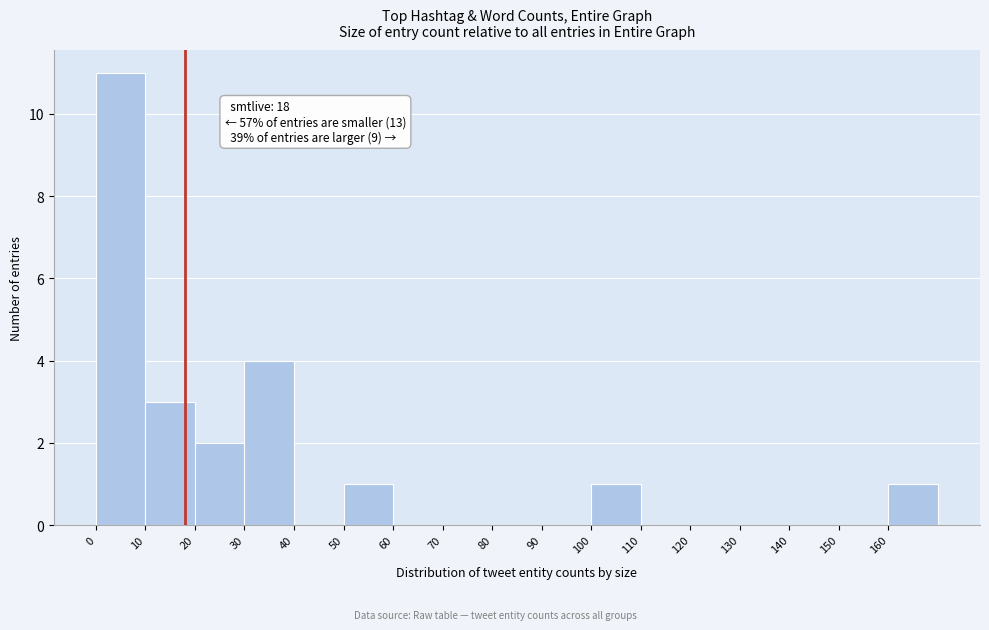

Which range on the x-axis has the tallest bar?

0 to 10